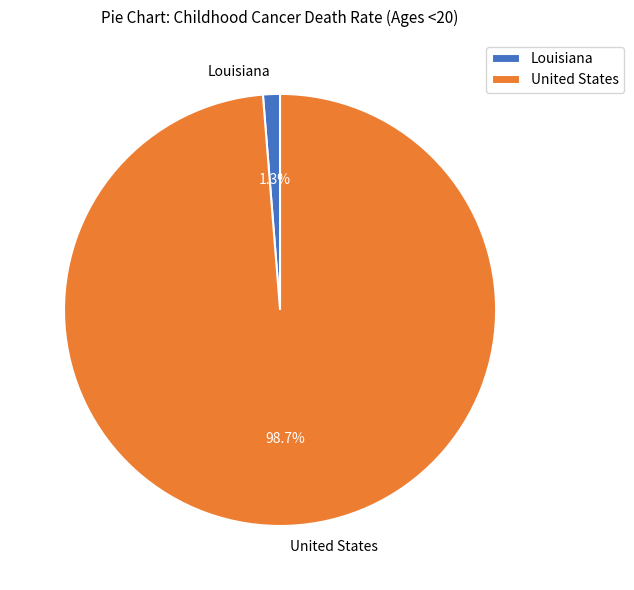

True or false: United States accounts for 86% of the total.

False